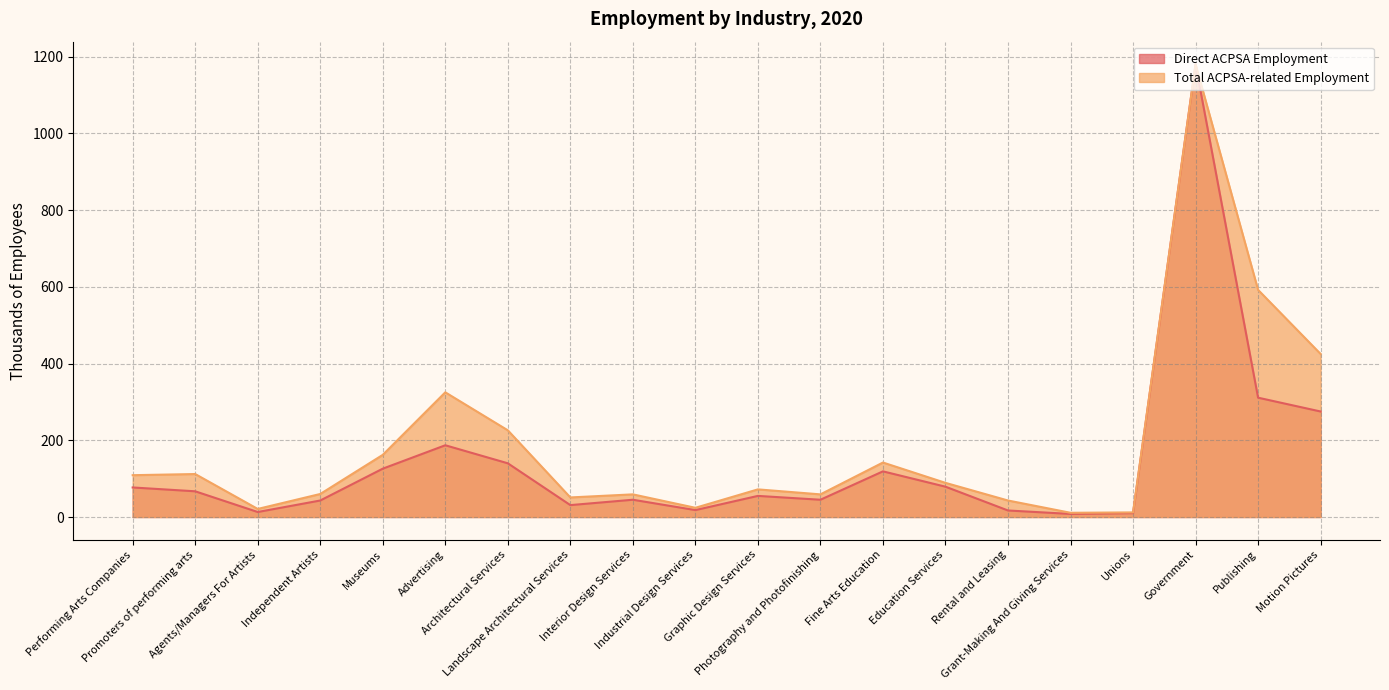

What is the difference between the Total ACPSA-related Employment values at Grant-Making And Giving Services and Photography and Photofinishing?

48